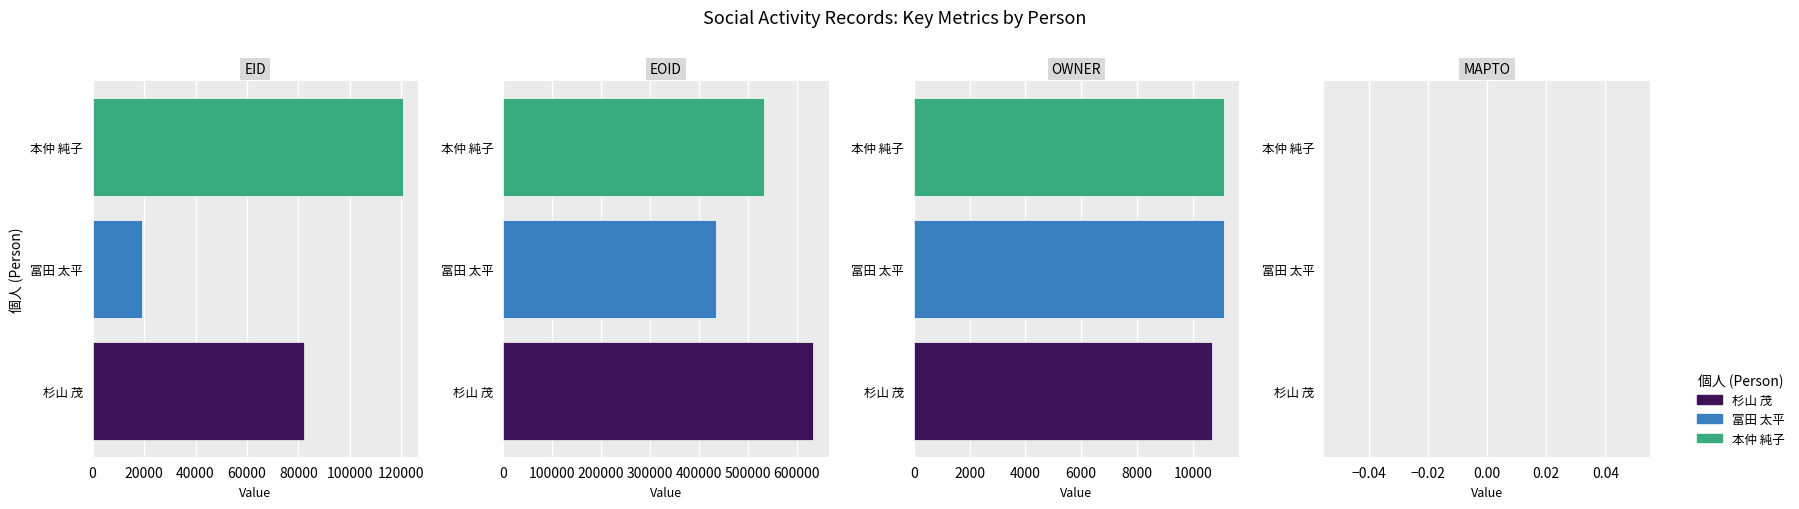

How many series are shown in this chart?

3